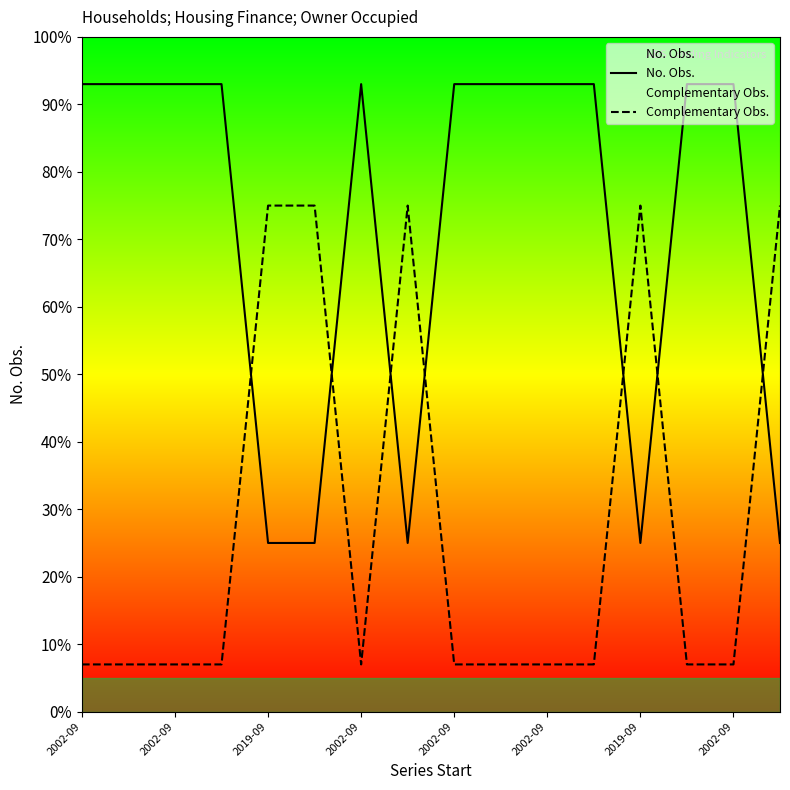

Which category has the lowest value in the Complementary Obs. series?

2002-09